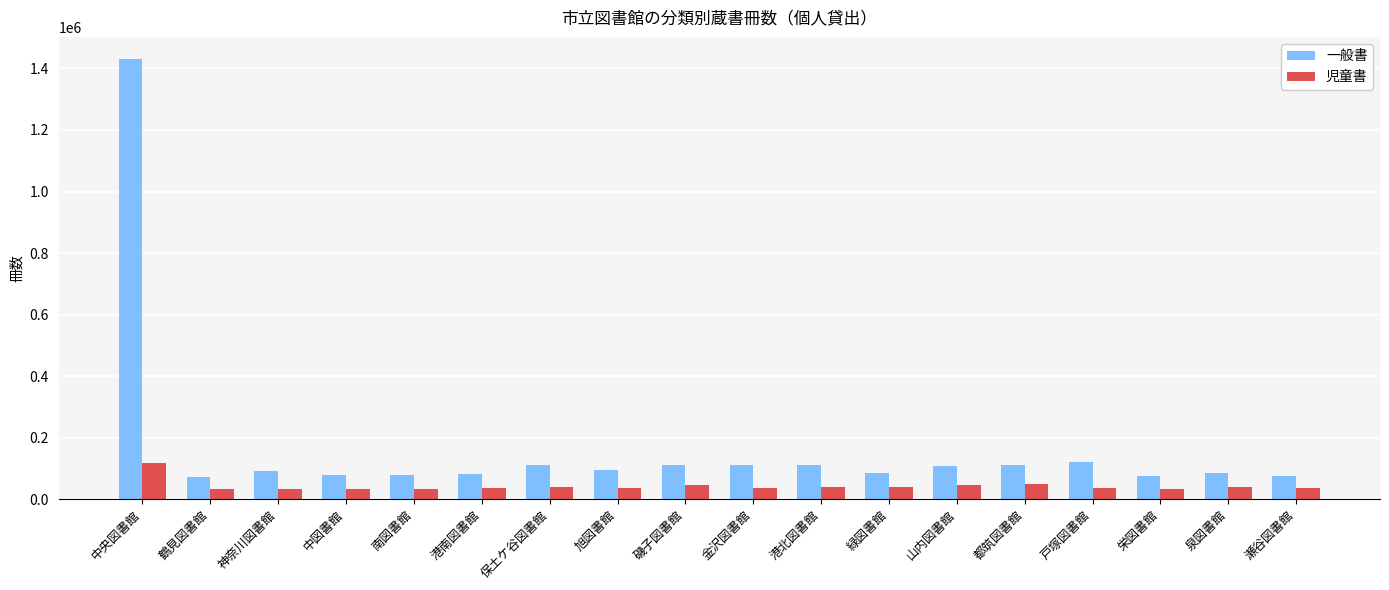

What is the difference between the maximum and minimum values in the 児童書 series?

85802